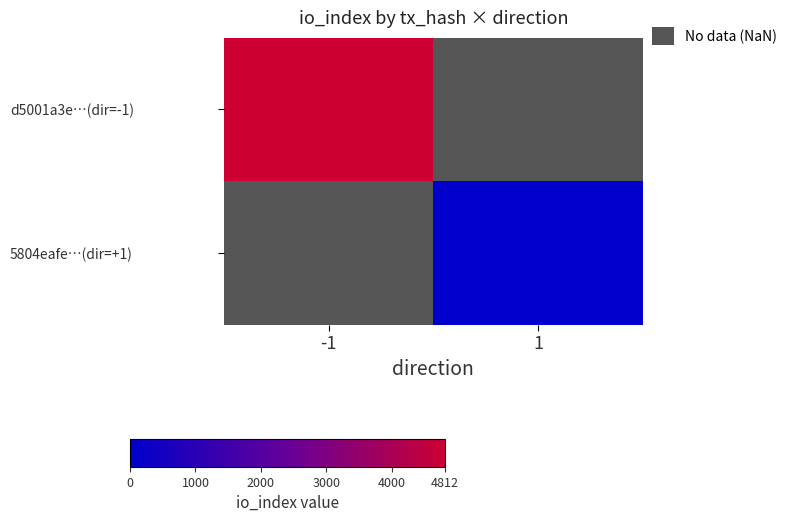

Which series has the largest range (max minus min)?

d5001a3e…(dir=-1)